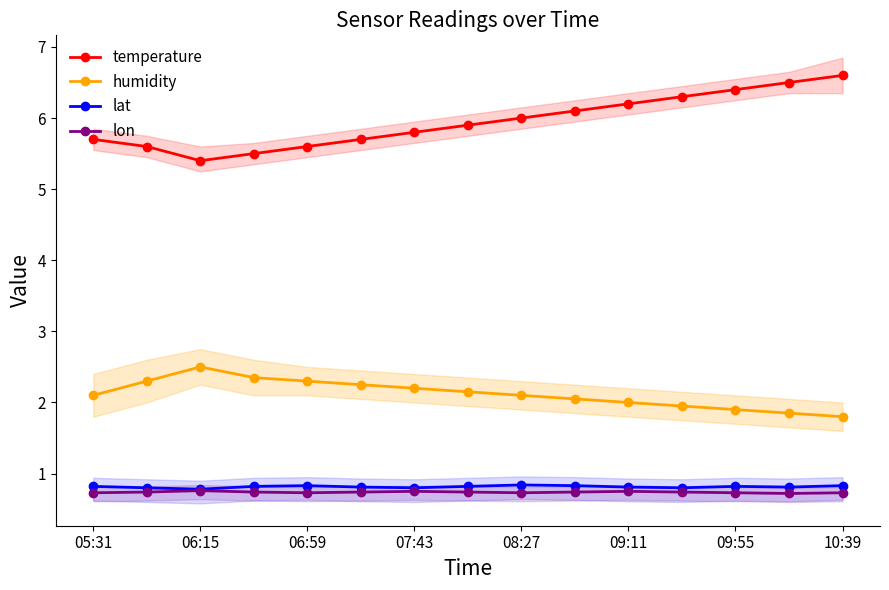

What is the highest value of the temperature series?

6.6